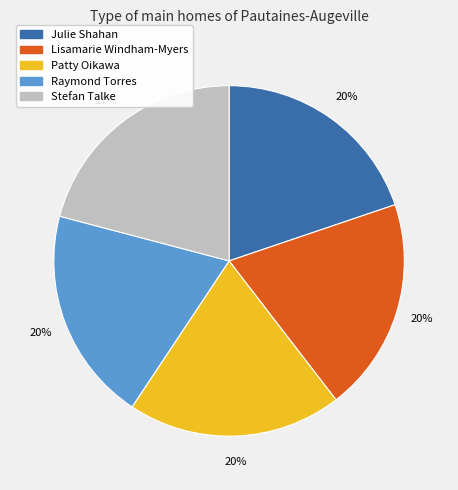

Approximately how many times larger is the value at Raymond Torres compared to Lisamarie Windham-Myers?

1.0